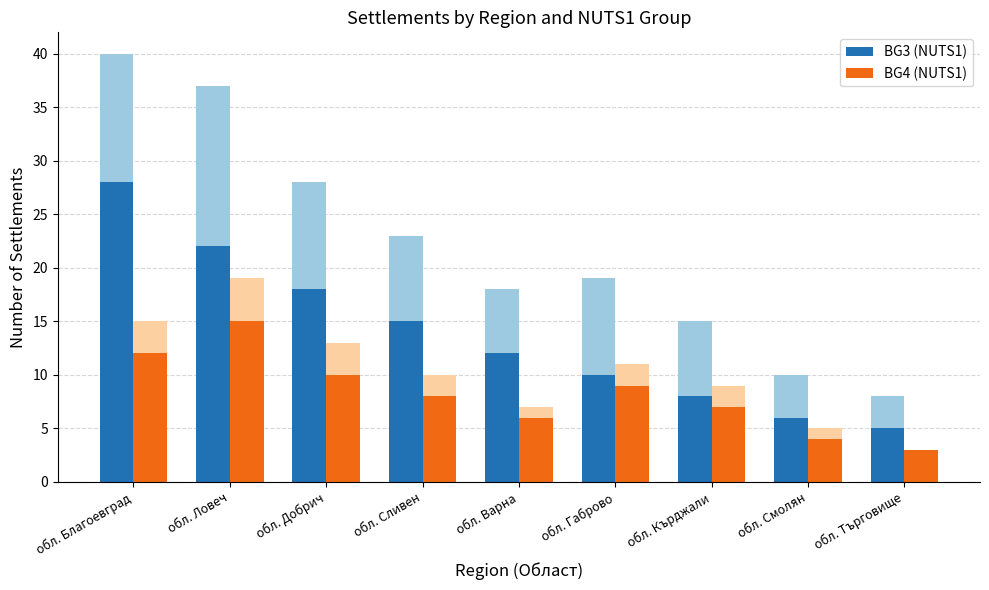

What is the minimum value shown in the chart?

3